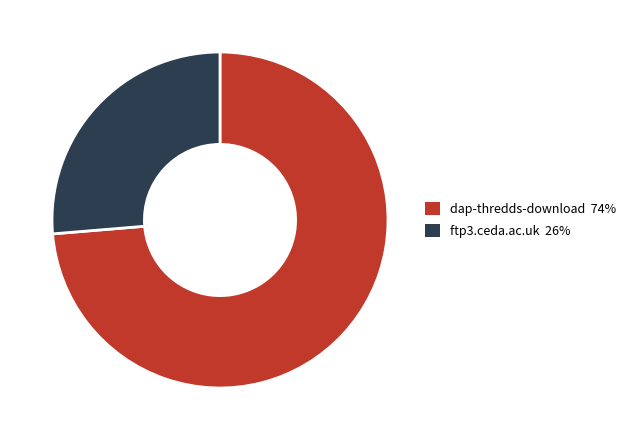

Count the number of slices in the pie.

2